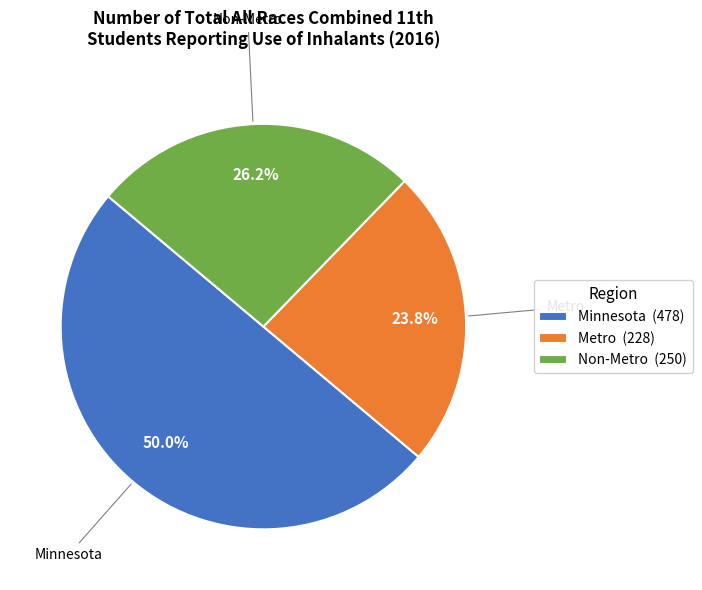

To the nearest percent, what is the difference between the Non-Metro and Metro slice percentages?

2%